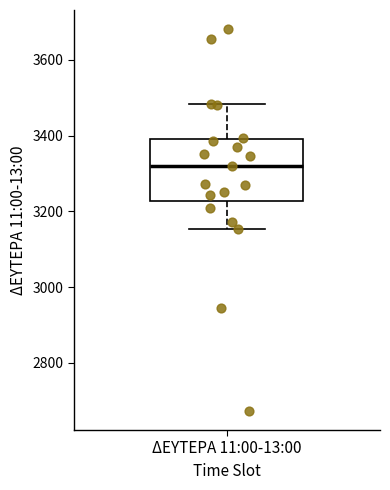

Where does the upper whisker of the box for ΔΕΥΤΕΡΑ 11:00-13:00 end on the y-axis? The values are not printed on the chart, so give them approximately, as read against the axis.

3480